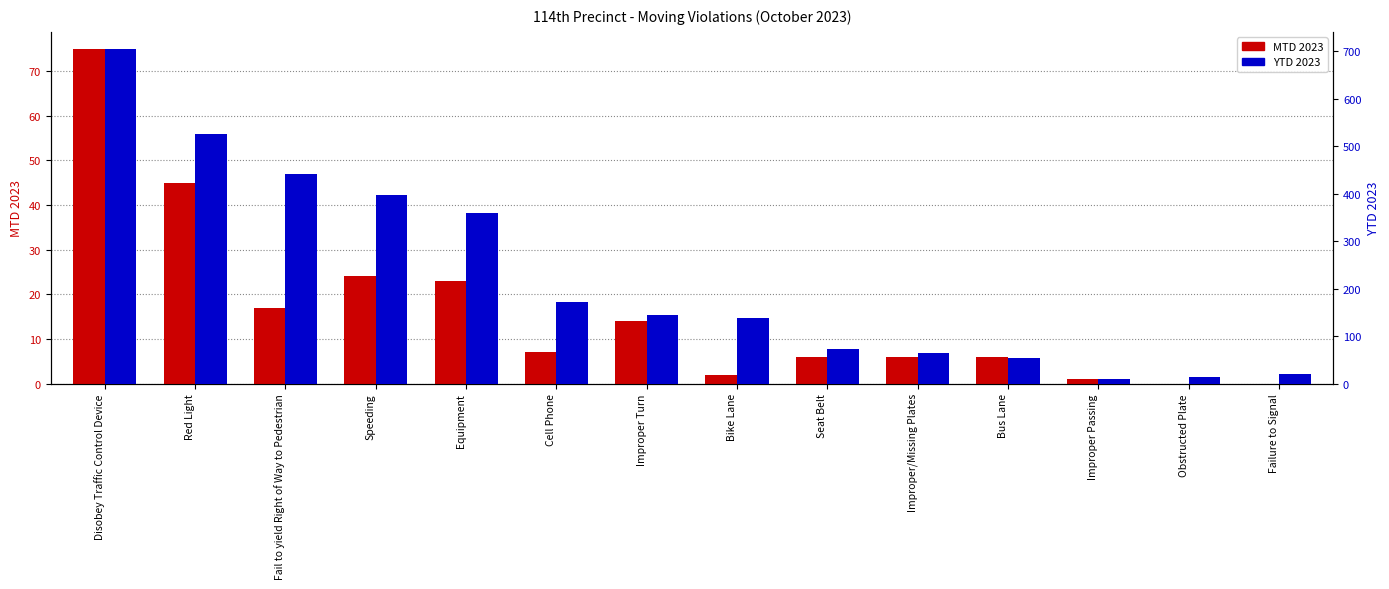

What is the difference between the maximum and minimum values in the YTD 2023 series?

697